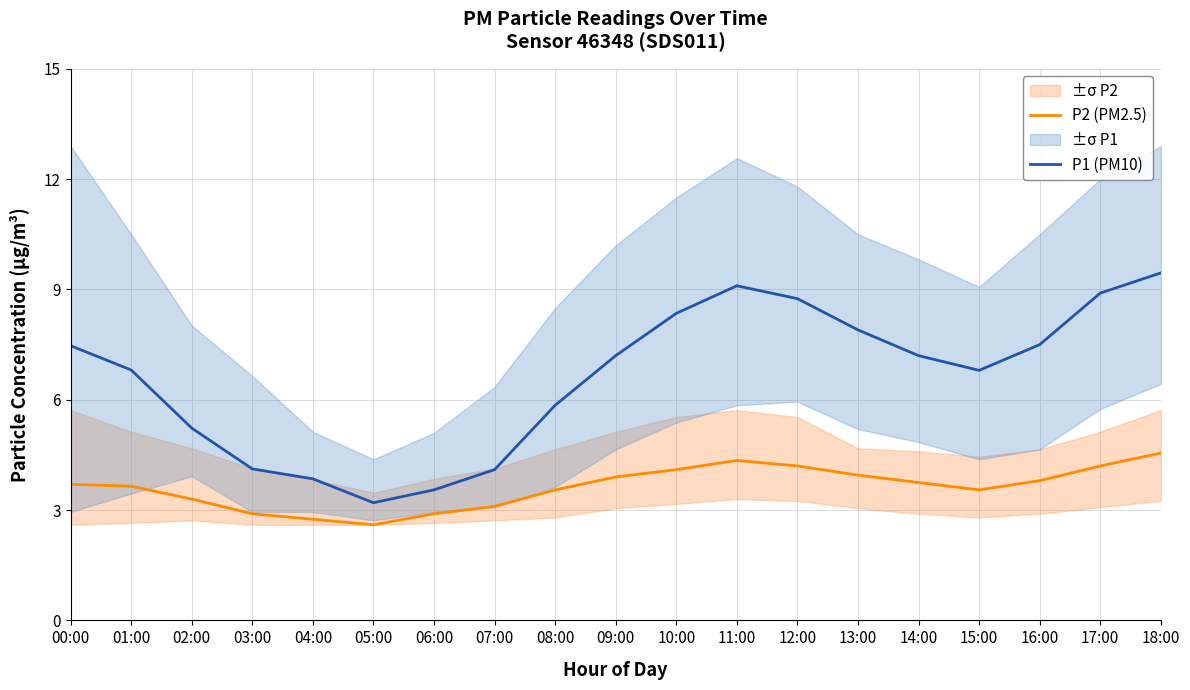

True or false: P2 (PM2.5) and P1 (PM10) cross at least once.

False